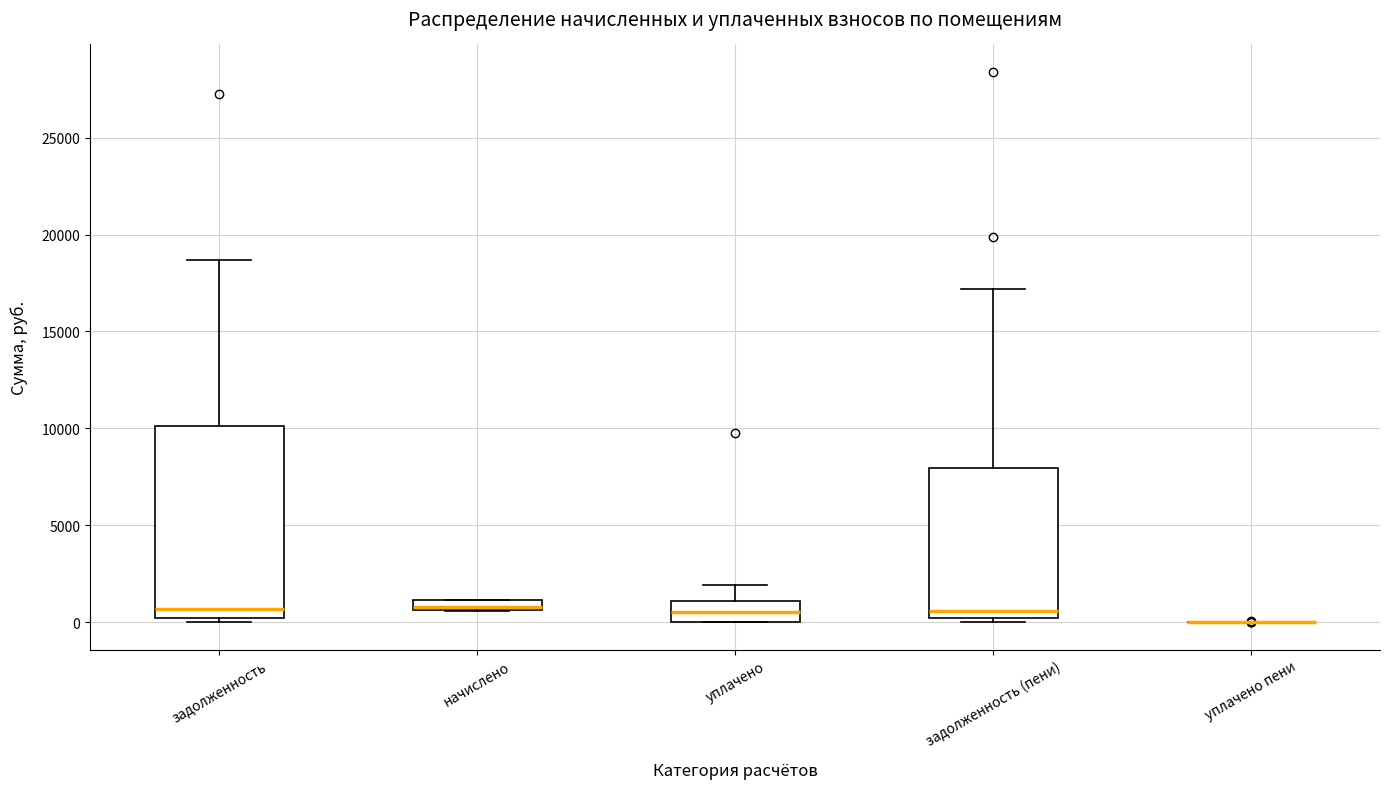

Where is the upper edge of the box for задолженность (пени) on the y-axis? The values are not printed on the chart, so give them approximately, as read against the axis.

8000